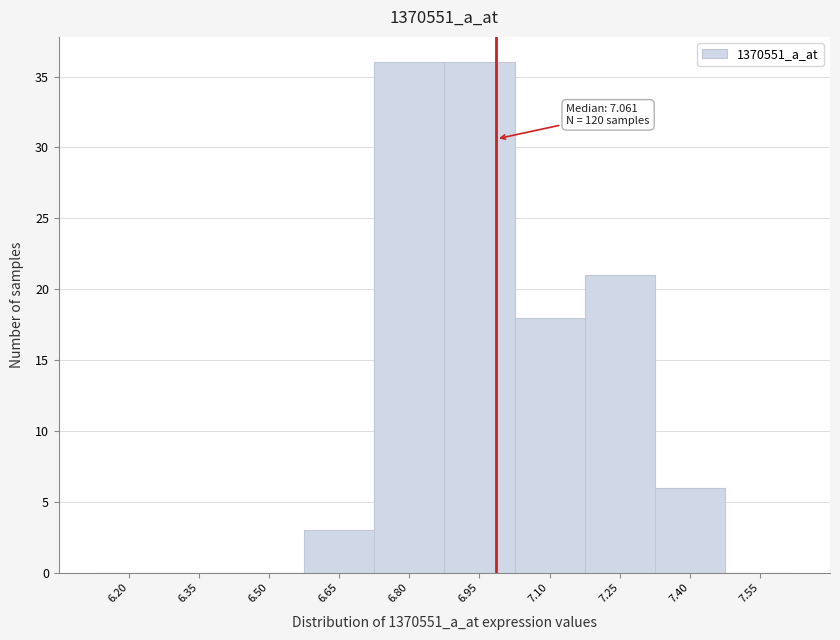

Reading right to left, what are all the values shown in this chart?

7.55=0	7.40=6	7.25=21	7.10=18	6.95=36	6.80=36	6.65=3	6.50=0	6.35=0	6.20=0